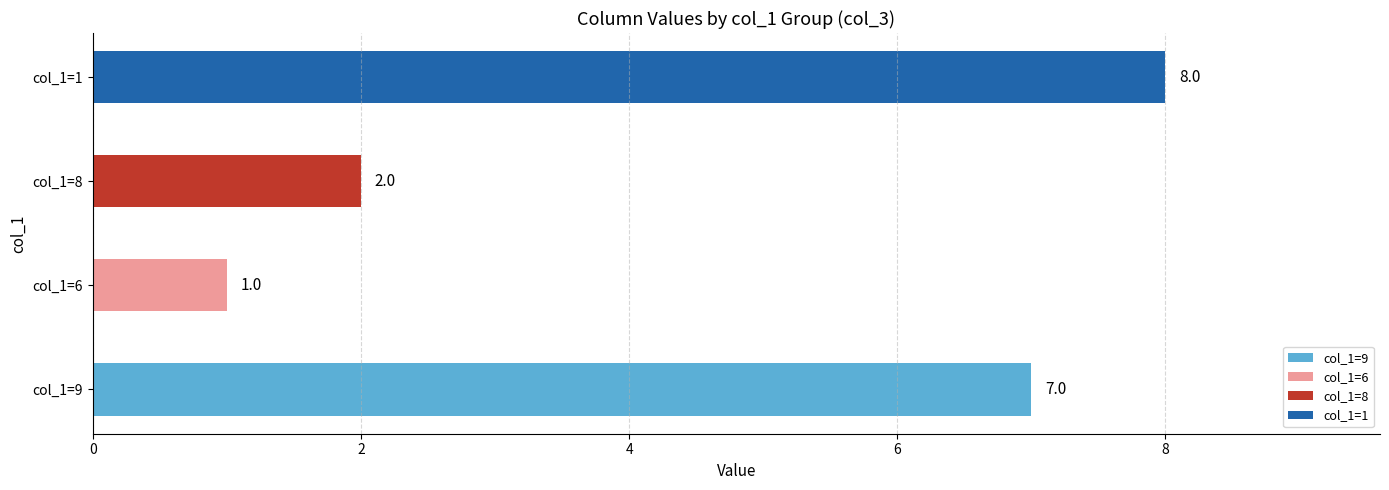

What is the difference between the values at col_1=8 and col_1=9?

5